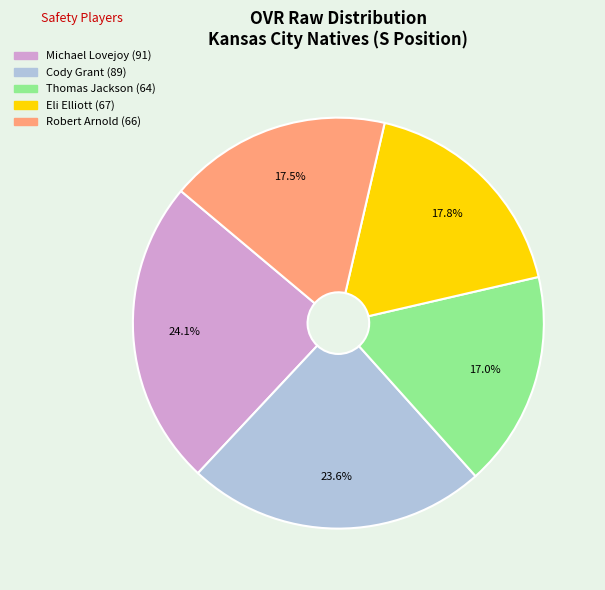

True or false: Thomas Jackson accounts for 17% of the total.

True